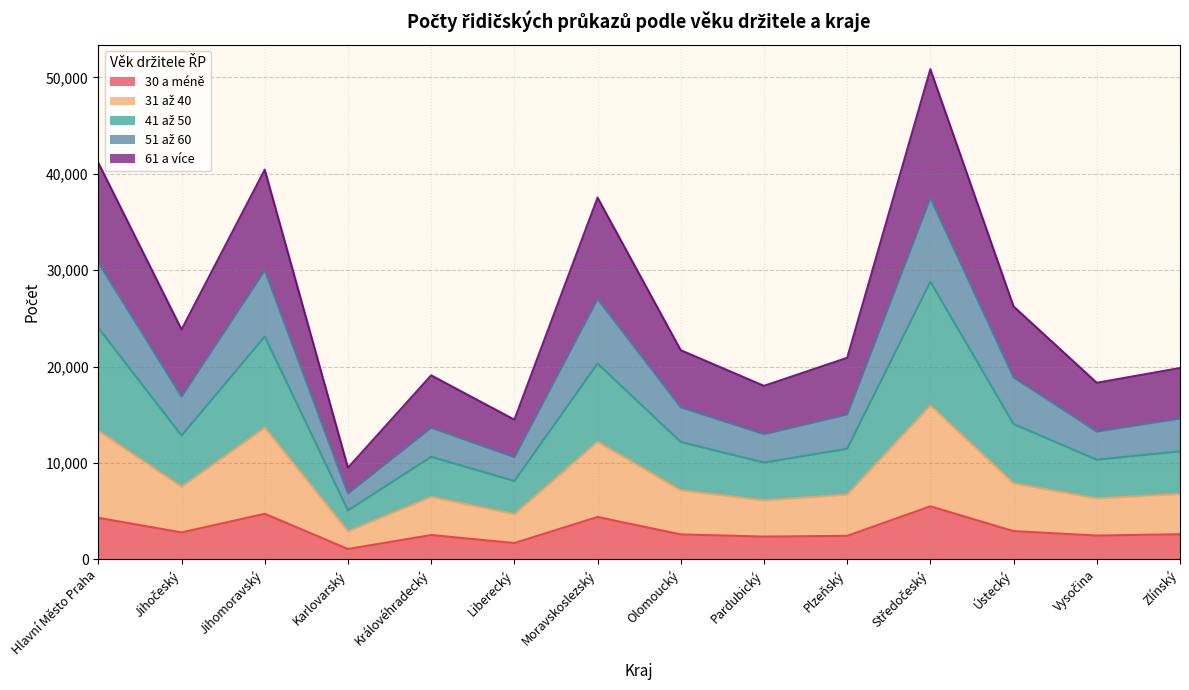

What is the total value across all series at Pardubický?

17998